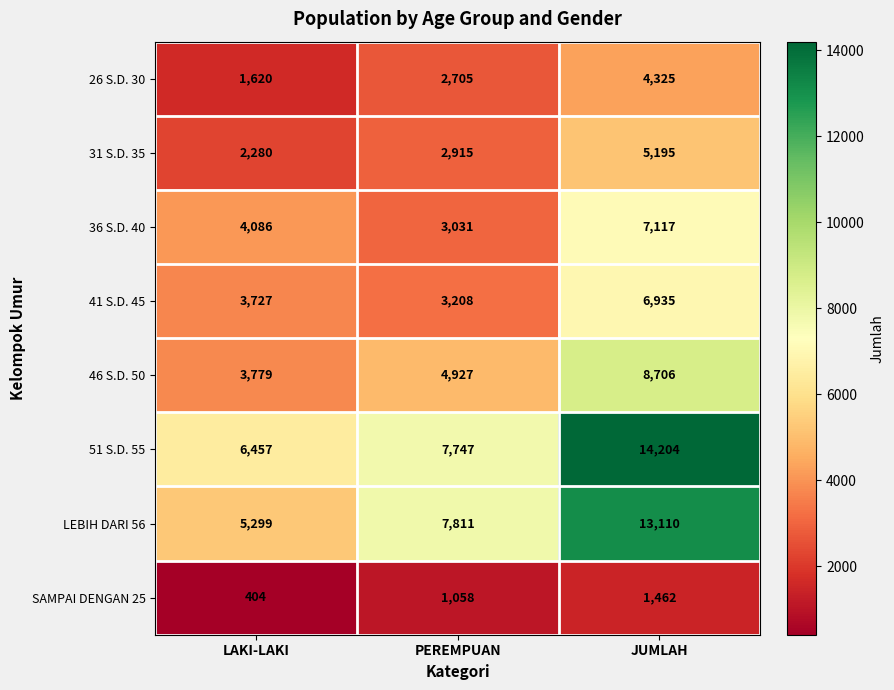

True or false: 31 S.D. 35 has a value of 5195 at JUMLAH.

True